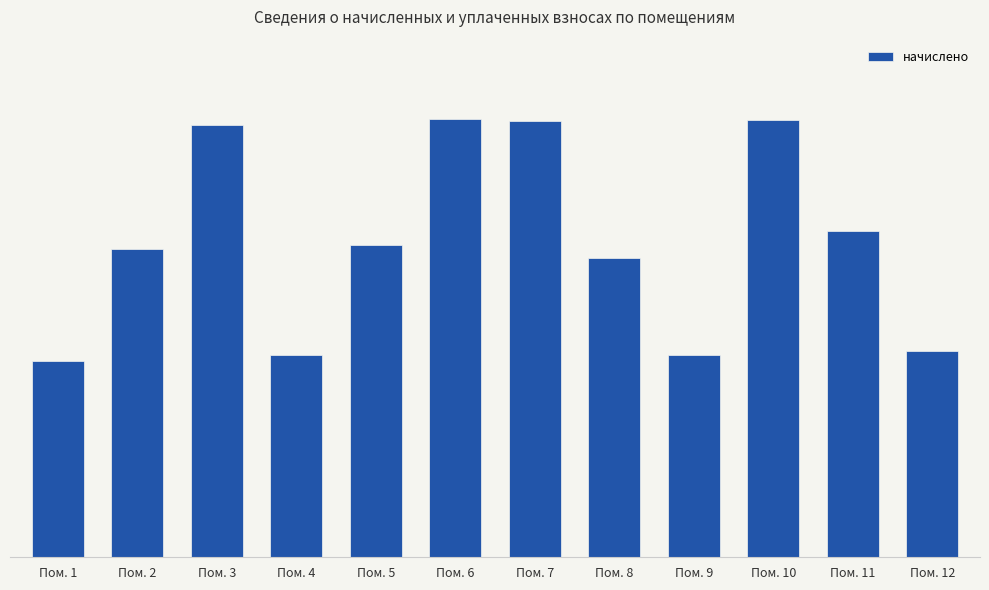

The value at Пом. 12 is 3386.8. True or false?

False